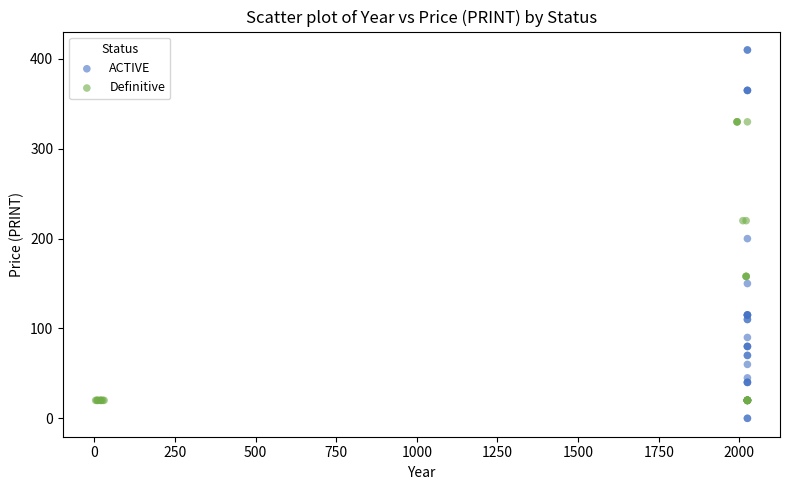

Which series has the largest Y range (max minus min)?

ACTIVE